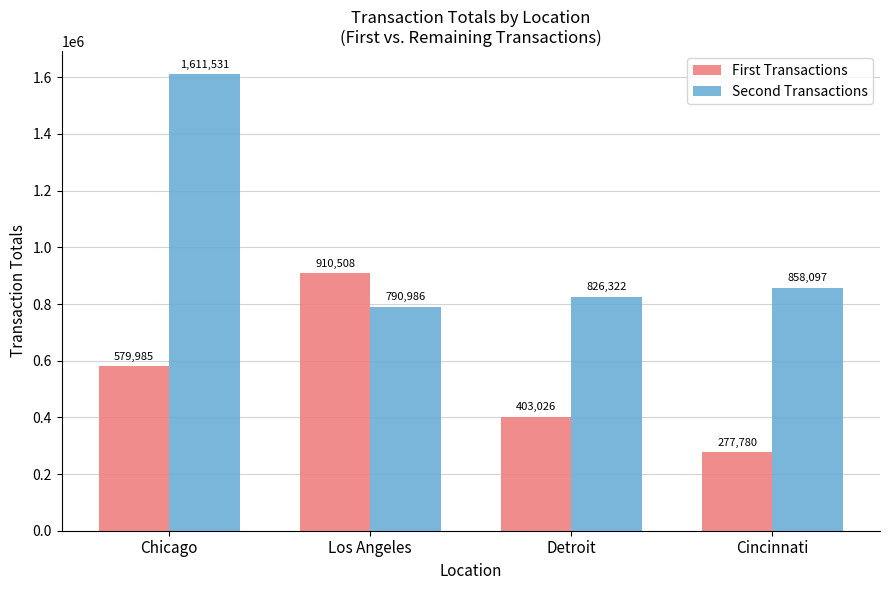

What is the label of the 3rd bar from the right?

Los Angeles